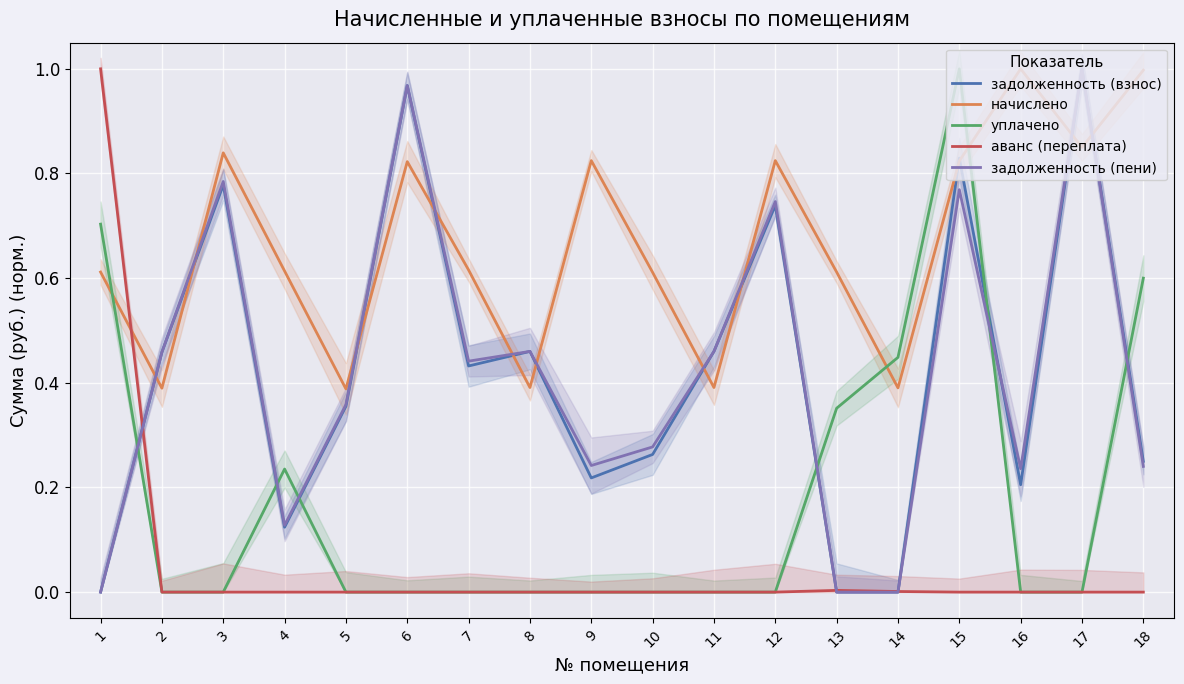

List the series in order of their peak value, lowest first.

задолженность (взнос), начислено, уплачено, аванс (переплата), задолженность (пени)